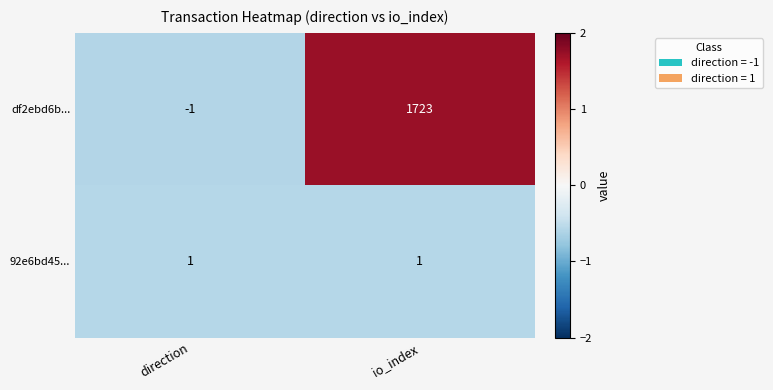

How many categories are shown in the chart?

2